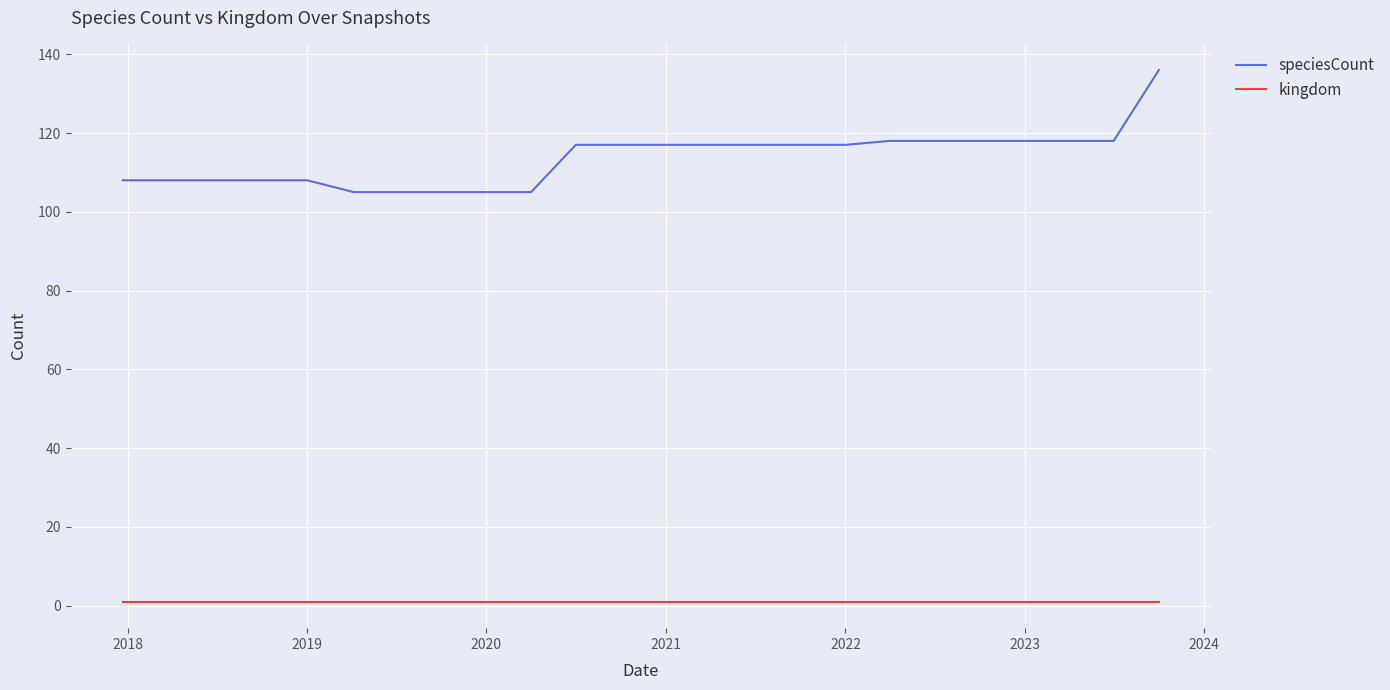

Rank the series by their maximum value, from highest to lowest.

speciesCount, kingdom